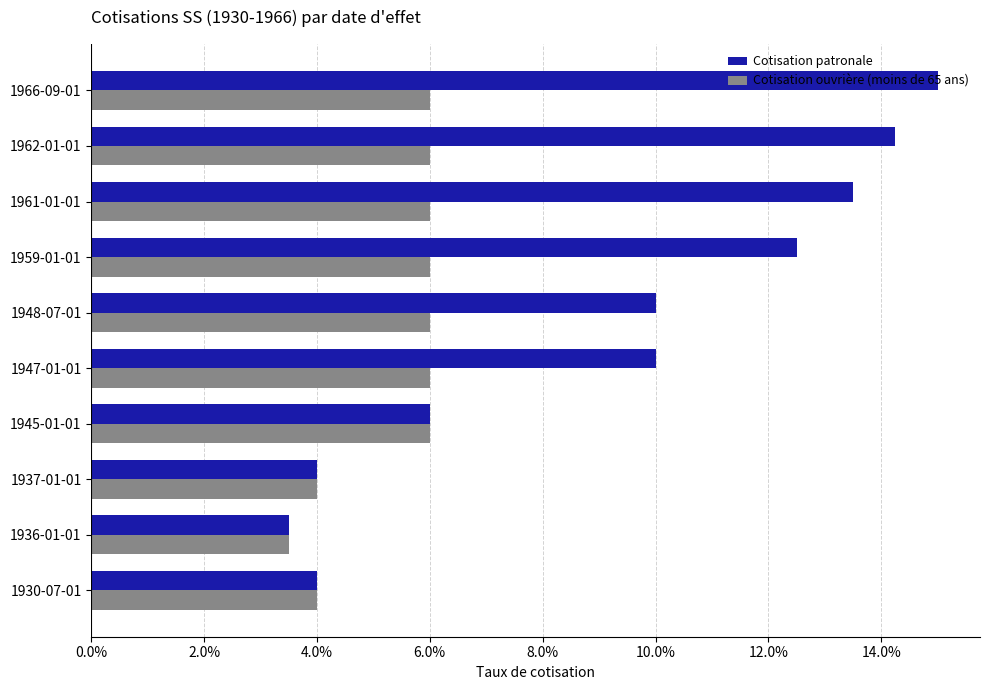

What are all the series names shown in the legend?

Cotisation patronale, Cotisation ouvrière (moins de 65 ans)